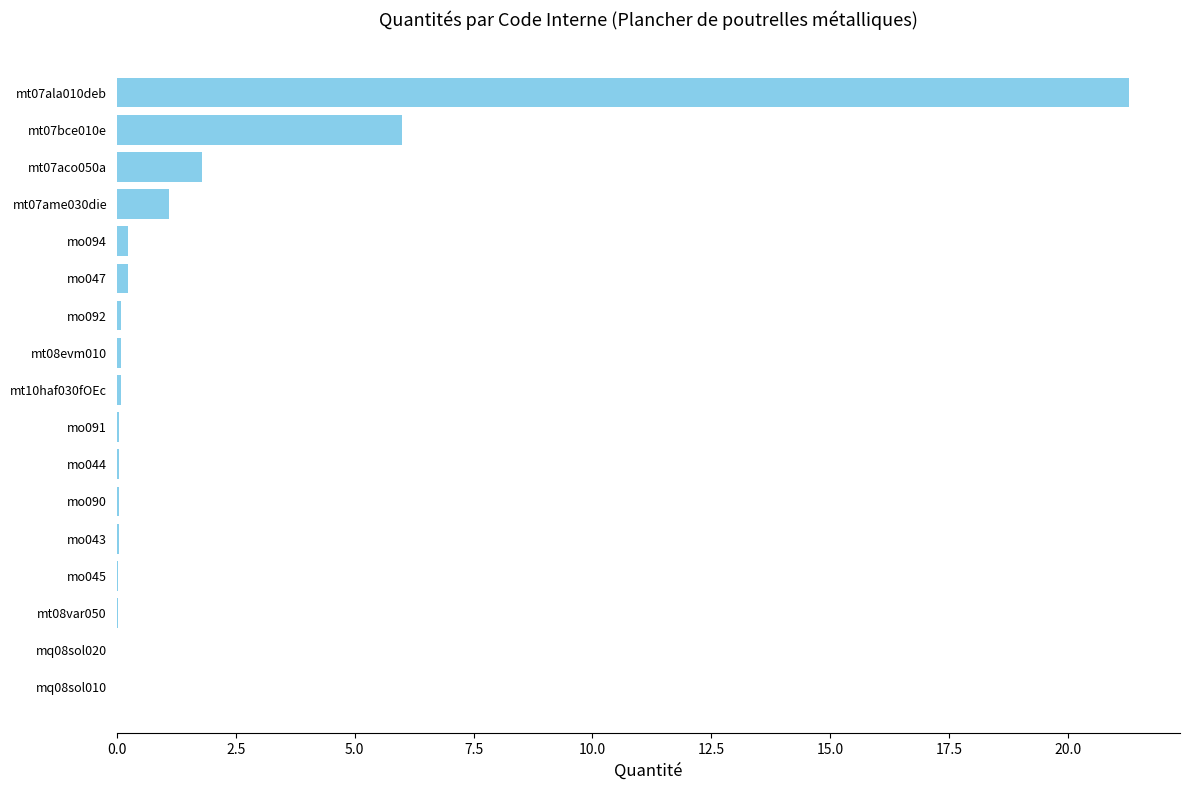

Is it true that the value at mq08sol010 is 0.0?

True